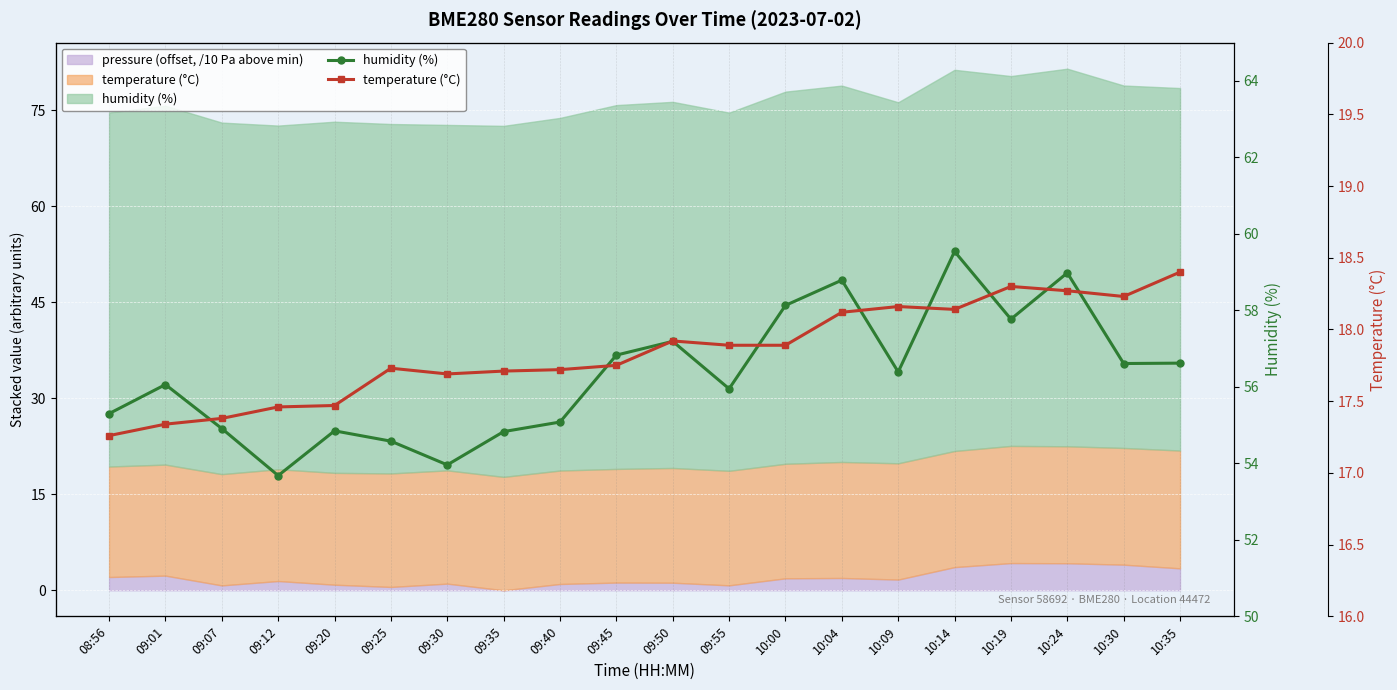

True or false: temperature (°C) has a value of 17.8 at 09:45.

True